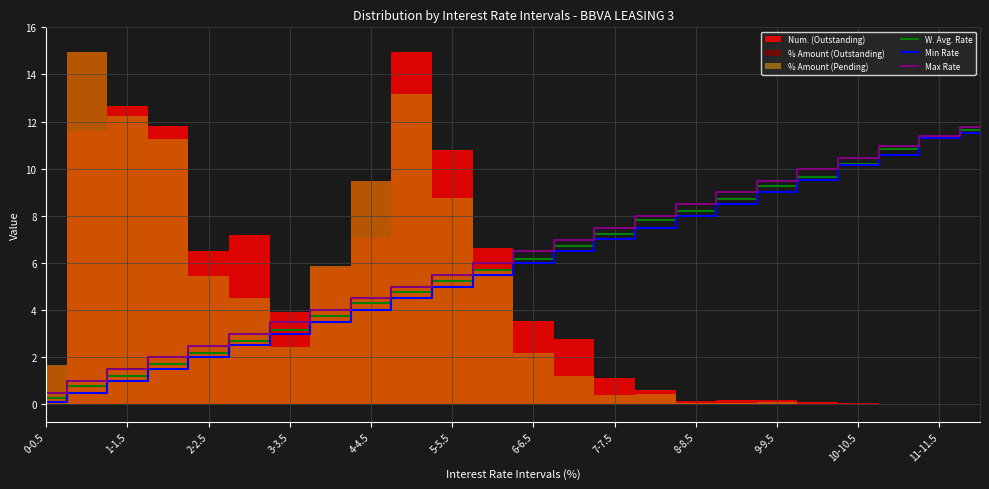

What is the average value of the W. Avg. Rate series?

6.0